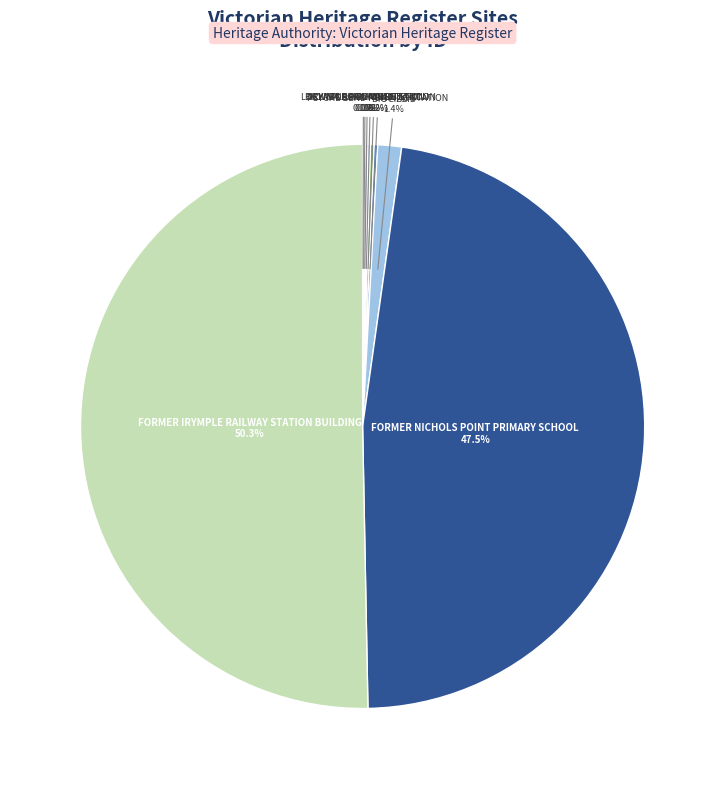

The FORMER NICHOLS POINT PRIMARY SCHOOL slice represents 57% of the pie. True or false?

False